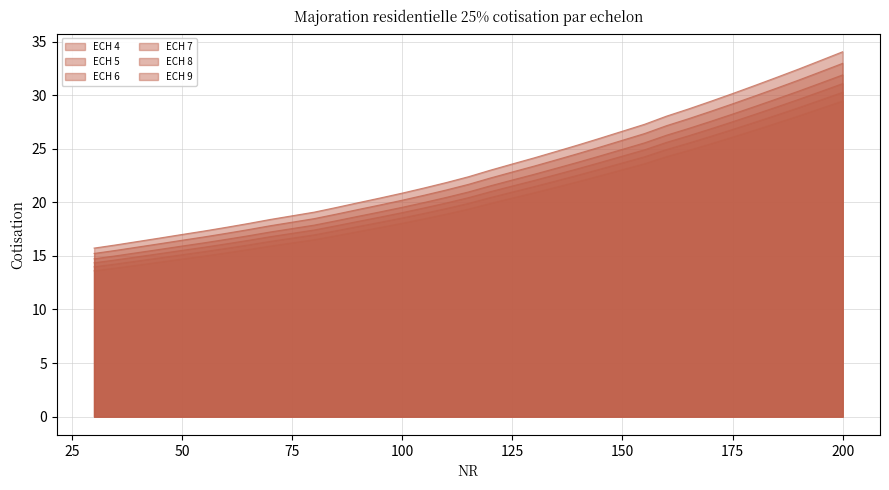

Reading left to right, list all the values displayed in this chart.

ECH 4: 30=13.6	35=13.9	40=14.1	45=14.4	50=14.7	55=15.0	60=15.3	65=15.6	70=15.9	75=16.2	80=16.5	85=16.9	90=17.3	95=17.7	100=18.0	105=18.5	110=18.9	115=19.4	120=19.9	125=20.4	130=20.9	135=21.4	140=21.9	145=22.5	150=23.0	155=23.6	160=24.3	165=24.8	170=25.5	175=26.1	180=26.7	185=27.4	190=28.1	195=28.8	200=29.5
ECH 5: 30=14.0	35=14.2	40=14.5	45=14.8	50=15.1	55=15.4	60=15.7	65=16.0	70=16.4	75=16.7	80=17.0	85=17.3	90=17.7	95=18.1	100=18.5	105=19.0	110=19.4	115=19.9	120=20.4	125=21.0	130=21.5	135=22.0	140=22.5	145=23.1	150=23.7	155=24.3	160=24.9	165=25.5	170=26.2	175=26.8	180=27.5	185=28.1	190=28.8	195=29.5	200=30.3
ECH 6: 30=15.2	35=15.5	40=15.8	45=16.1	50=16.5	55=16.8	60=17.1	65=17.5	70=17.8	75=18.1	80=18.5	85=18.9	90=19.3	95=19.8	100=20.2	105=20.7	110=21.2	115=21.7	120=22.3	125=22.8	130=23.4	135=24.0	140=24.6	145=25.2	150=25.8	155=26.4	160=27.2	165=27.8	170=28.5	175=29.2	180=29.9	185=30.7	190=31.4	195=32.2	200=33.0
ECH 7: 30=15.7	35=16.0	40=16.4	45=16.7	50=17.0	55=17.3	60=17.7	65=18.0	70=18.4	75=18.7	80=19.1	85=19.5	90=20.0	95=20.4	100=20.9	105=21.3	110=21.8	115=22.4	120=23.0	125=23.6	130=24.2	135=24.8	140=25.4	145=26.0	150=26.6	155=27.3	160=28.0	165=28.7	170=29.4	175=30.1	180=30.9	185=31.7	190=32.4	195=33.2	200=34.1
ECH 8: 30=14.4	35=14.6	40=14.9	45=15.2	50=15.5	55=15.8	60=16.1	65=16.4	70=16.8	75=17.1	80=17.4	85=17.8	90=18.2	95=18.6	100=19.0	105=19.5	110=19.9	115=20.4	120=21.0	125=21.5	130=22.0	135=22.6	140=23.2	145=23.7	150=24.3	155=24.9	160=25.6	165=26.2	170=26.9	175=27.5	180=28.2	185=28.9	190=29.6	195=30.3	200=31.1
ECH 9: 30=14.7	35=15.0	40=15.3	45=15.6	50=15.9	55=16.2	60=16.5	65=16.9	70=17.2	75=17.6	80=17.9	85=18.3	90=18.7	95=19.1	100=19.5	105=20.0	110=20.5	115=21.0	120=21.5	125=22.1	130=22.6	135=23.2	140=23.8	145=24.3	150=24.9	155=25.5	160=26.3	165=26.9	170=27.6	175=28.2	180=28.9	185=29.6	190=30.4	195=31.1	200=31.9